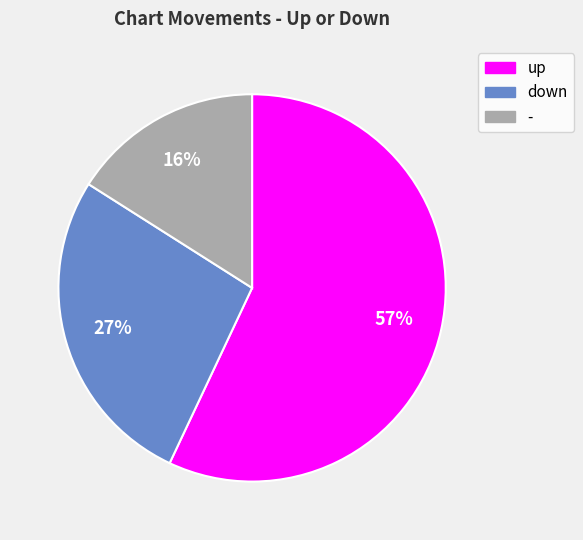

Which slice is the smallest?

-